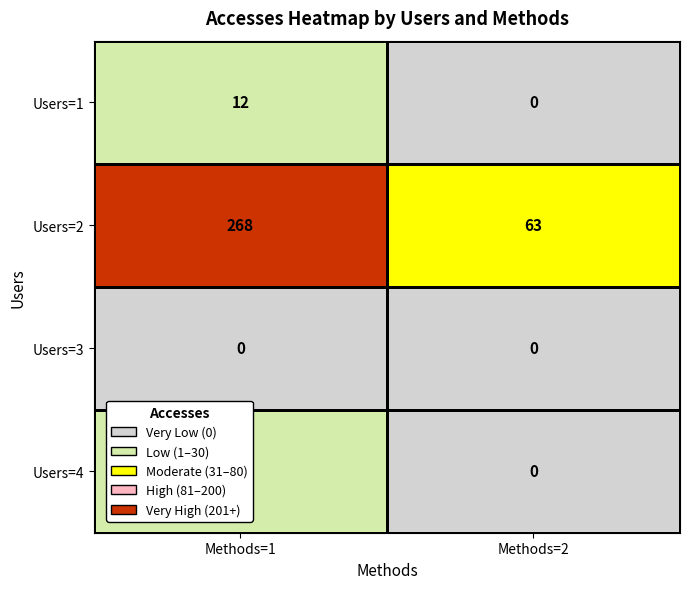

At which label is Users=2 closest to 165?

Methods=2